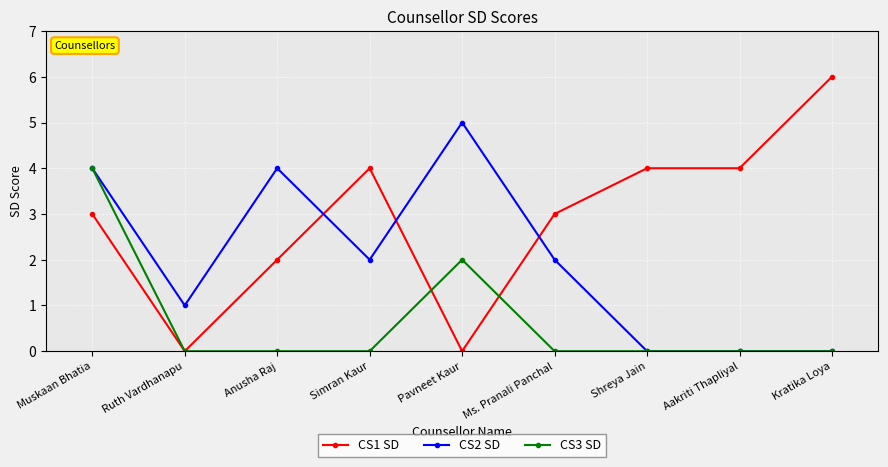

How many series are shown in this chart?

3